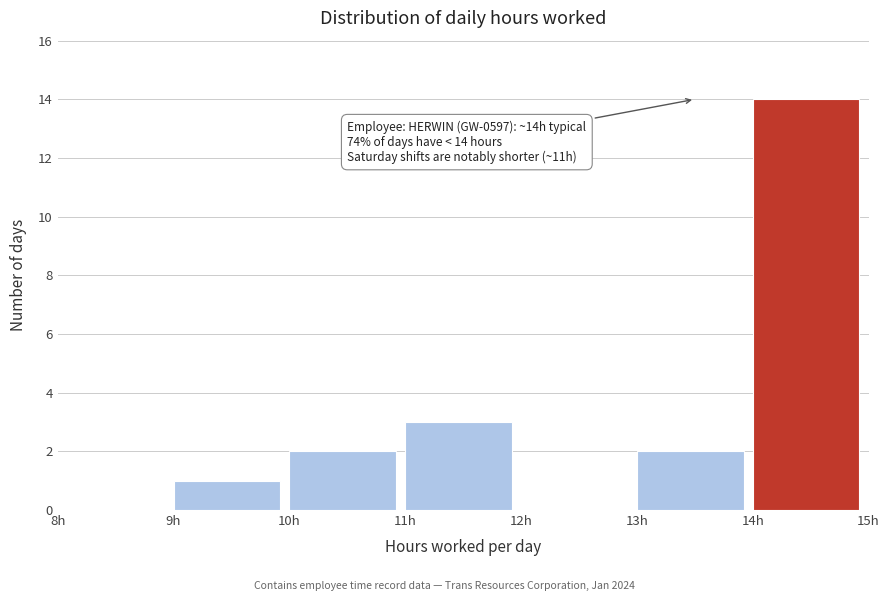

Which range on the x-axis has the tallest bar?

14 to 15